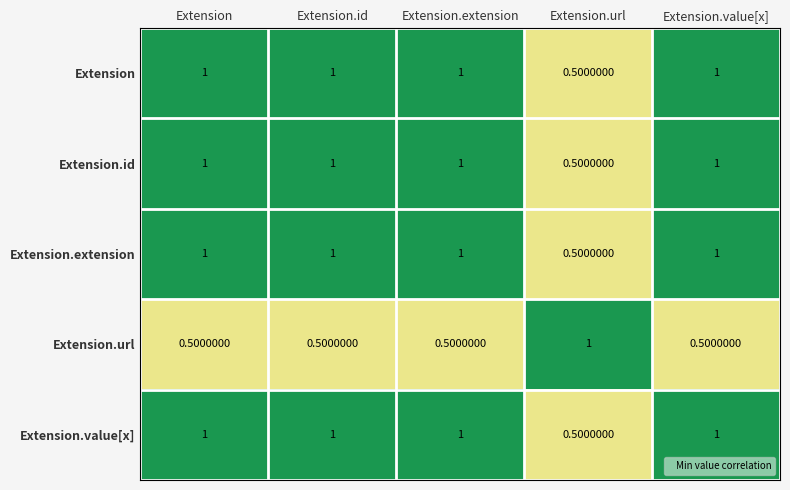

What is the difference between the second highest and minimum values in the Extension.extension series?

0.5